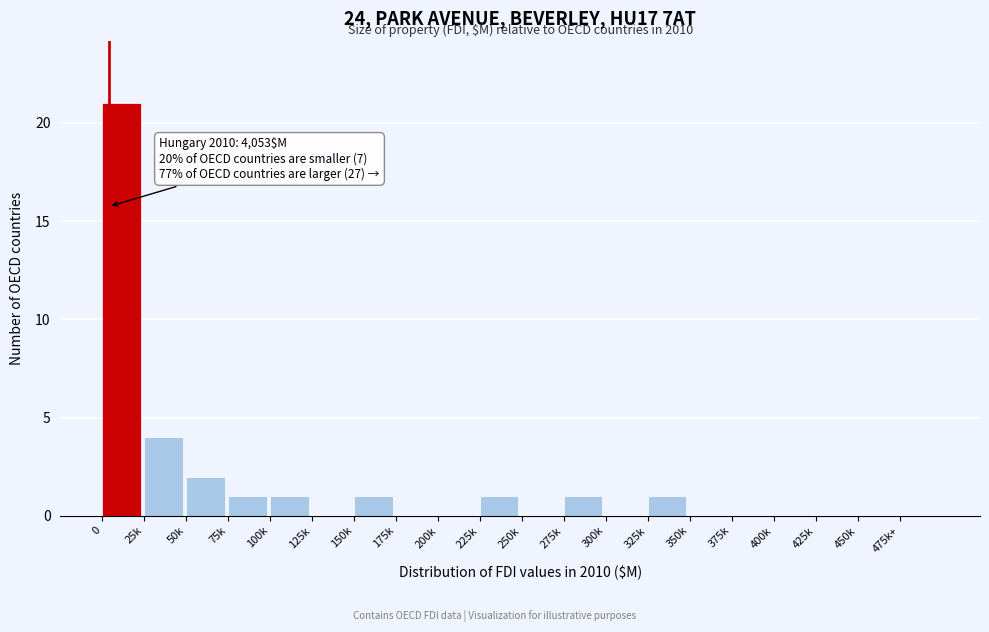

Reading right to left, what are all the values shown in this chart?

475k+=0	450k=0	425k=0	400k=0	375k=0	350k=0	325k=1	300k=0	275k=1	250k=0	225k=1	200k=0	175k=0	150k=1	125k=0	100k=1	75k=1	50k=2	25k=4	0=21